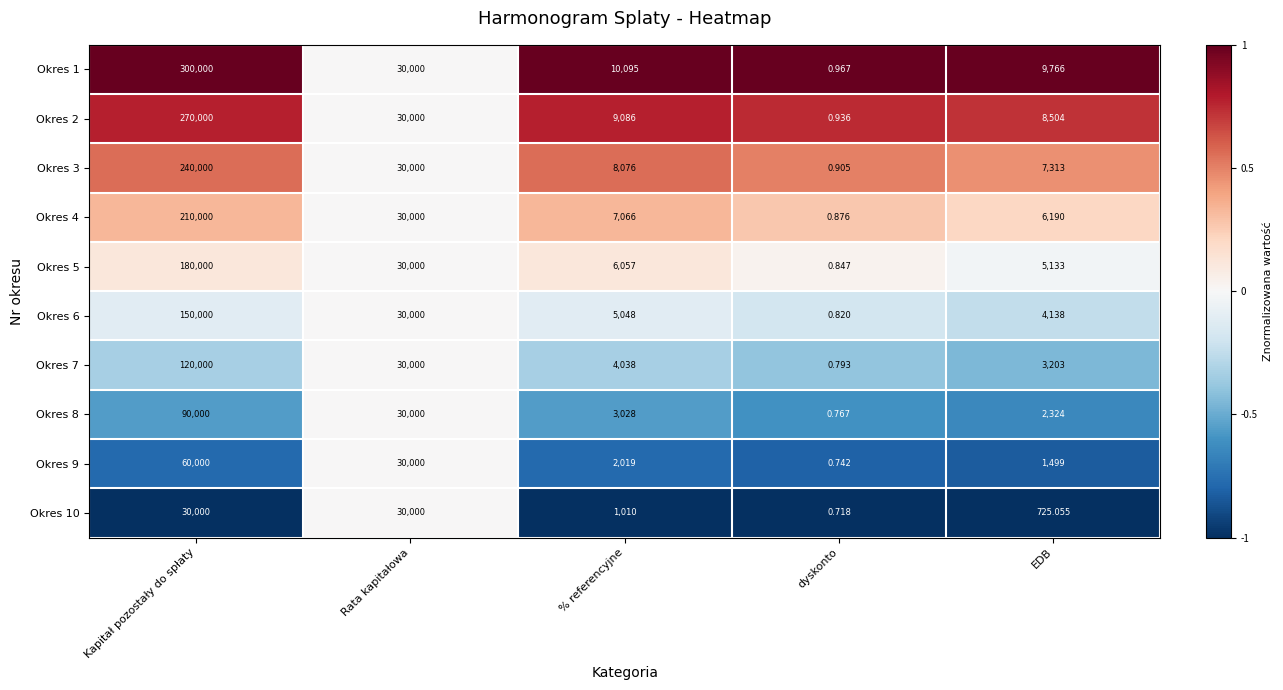

Where is Okres 6 nearest to the value 75000?

Rata kapitałowa